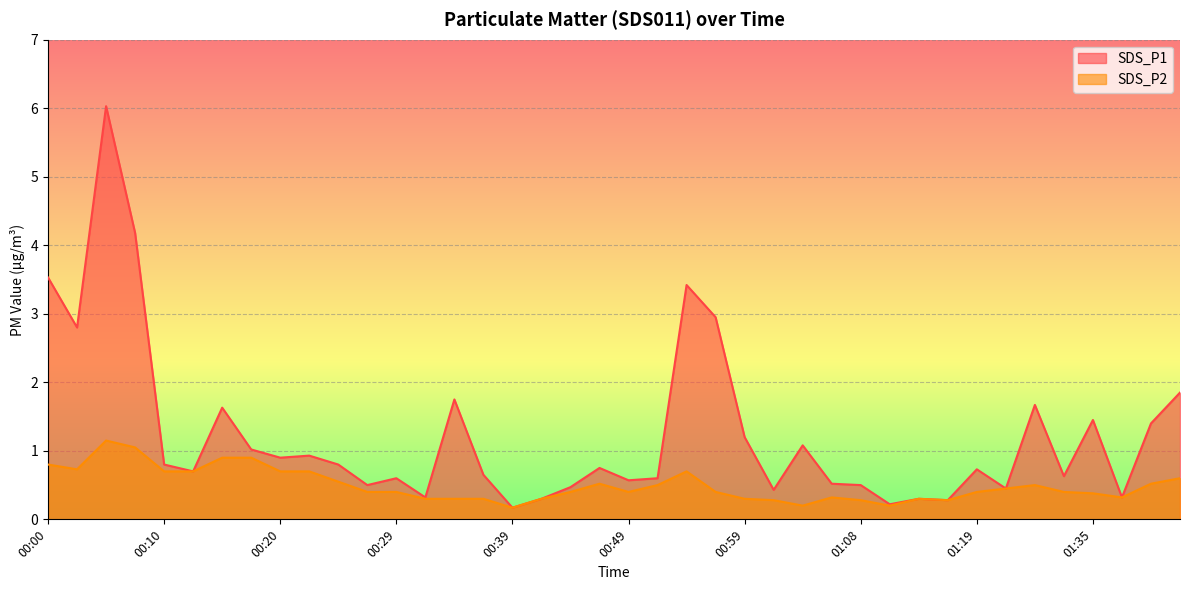

Where is the first local maximum for SDS_P2?

00:05